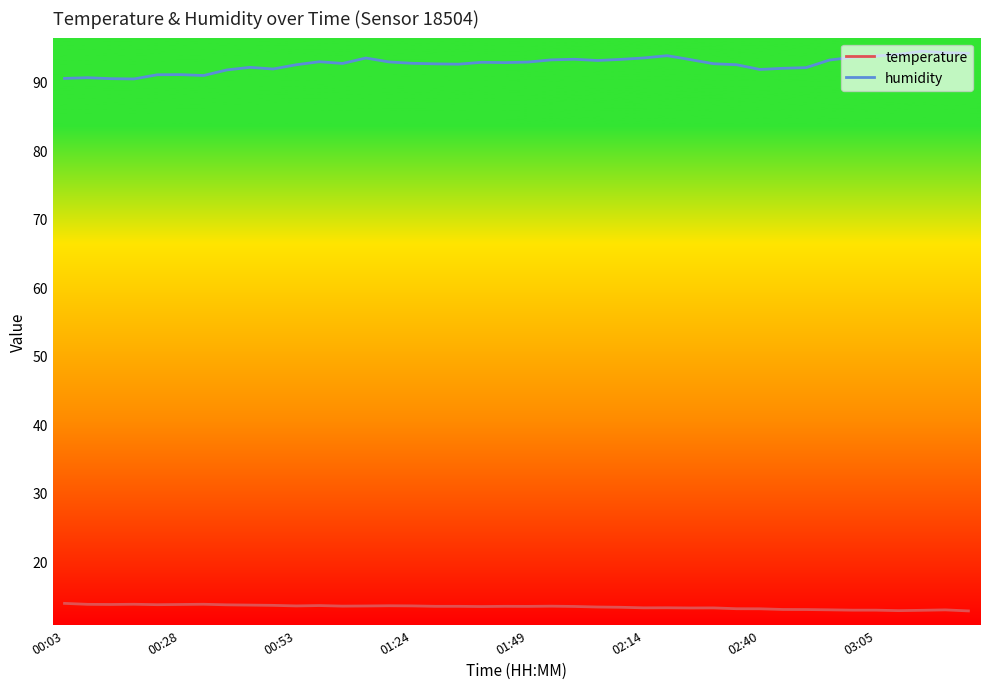

True or false: humidity and temperature intersect in this chart.

False